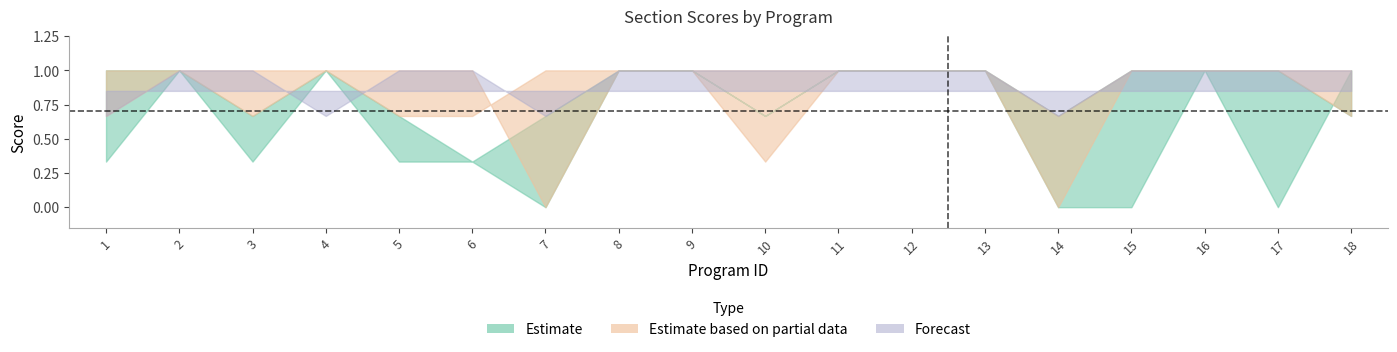

Between 12 and 17, which is larger?

12